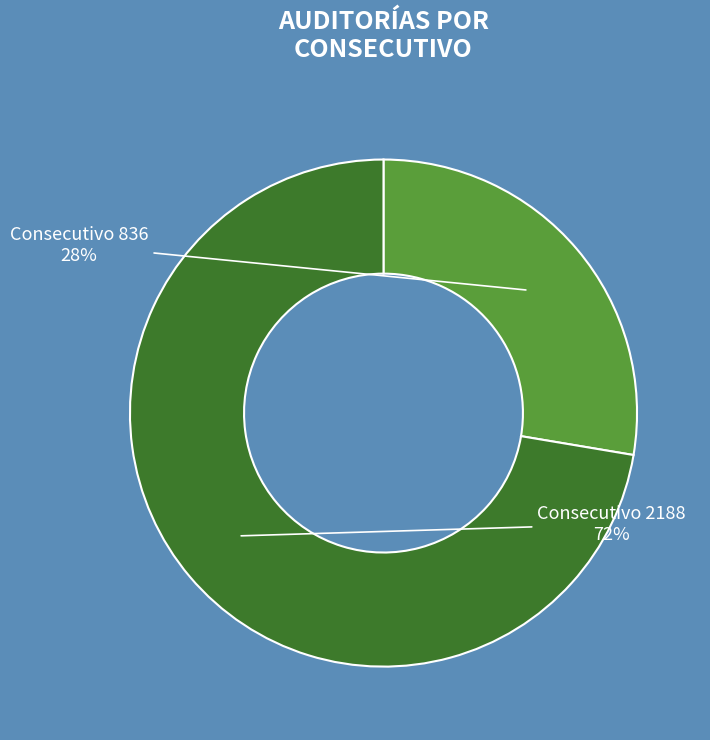

Is there any slice that represents more than half of the pie?

Yes